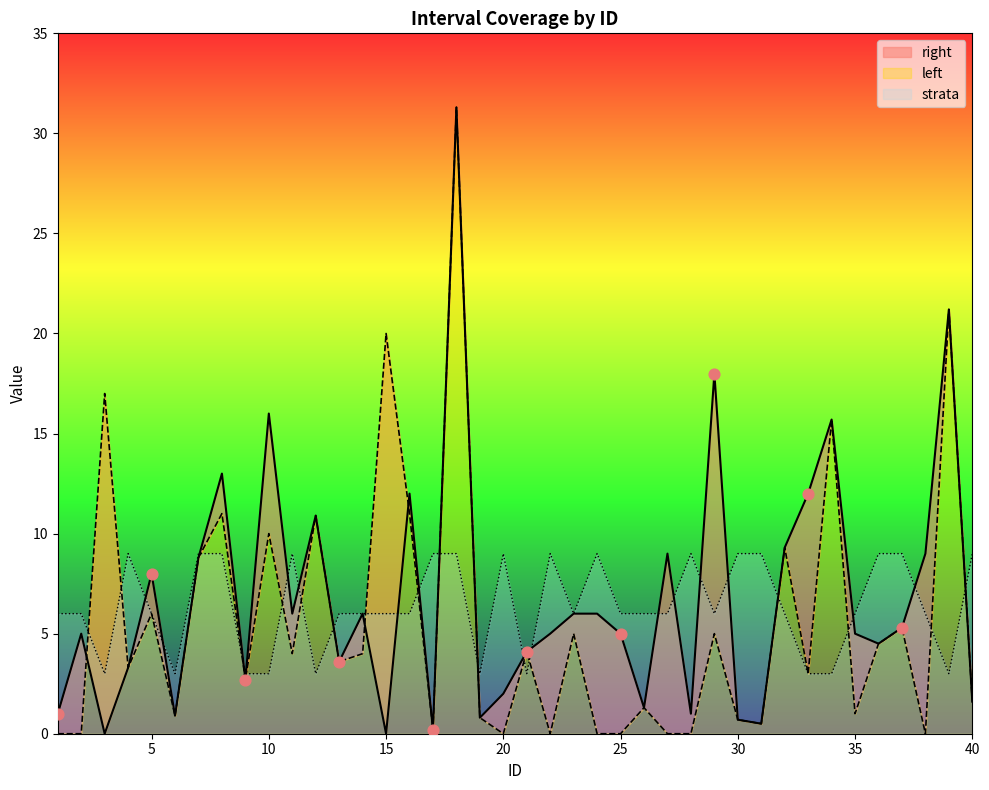

At which category is the sum across all series the highest?

18